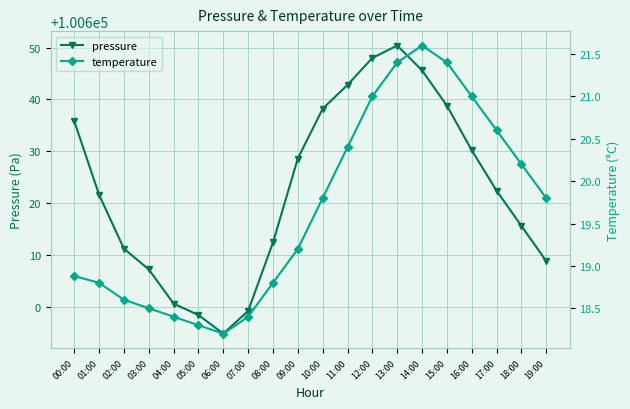

List the series in order of their peak value, highest first.

pressure, temperature